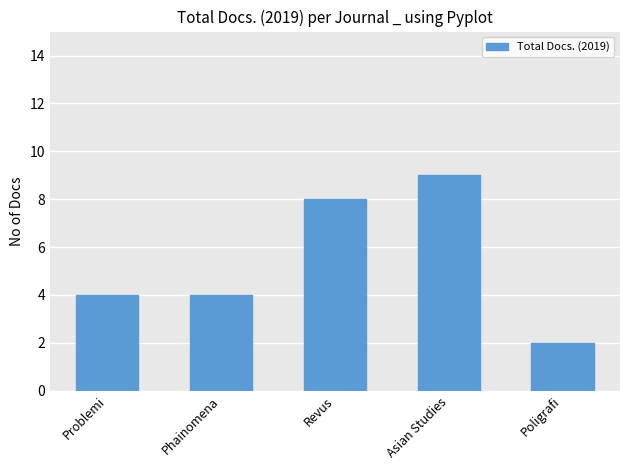

What is the sum of the values at Phainomena and Revus?

12